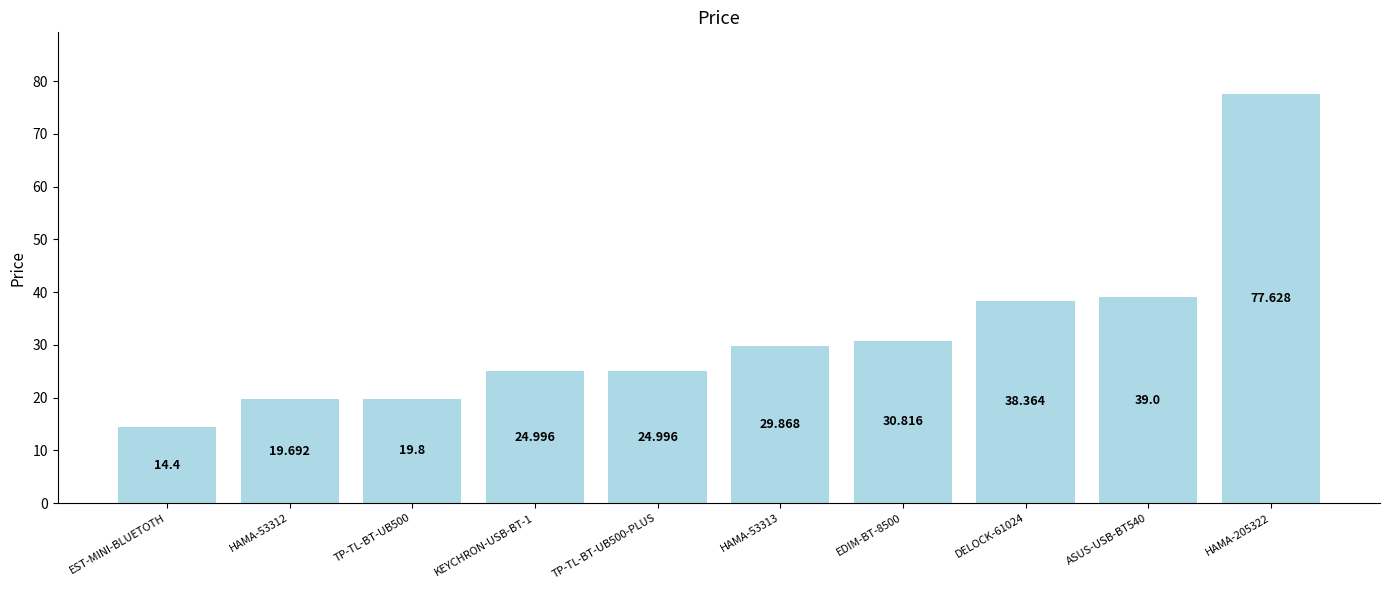

Which label corresponds to the smallest value in the chart?

EST-MINI-BLUETOTH